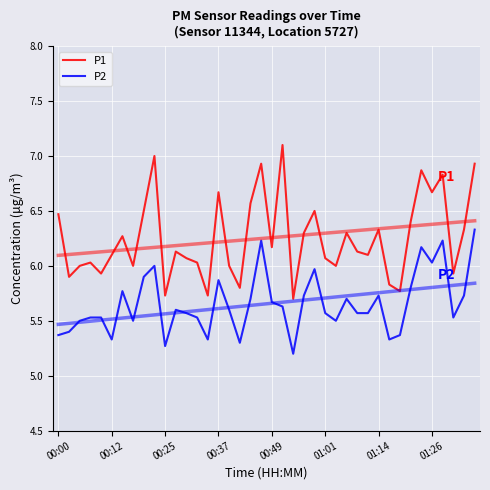

Is it true that P2 equals 6.2 at 19?

True